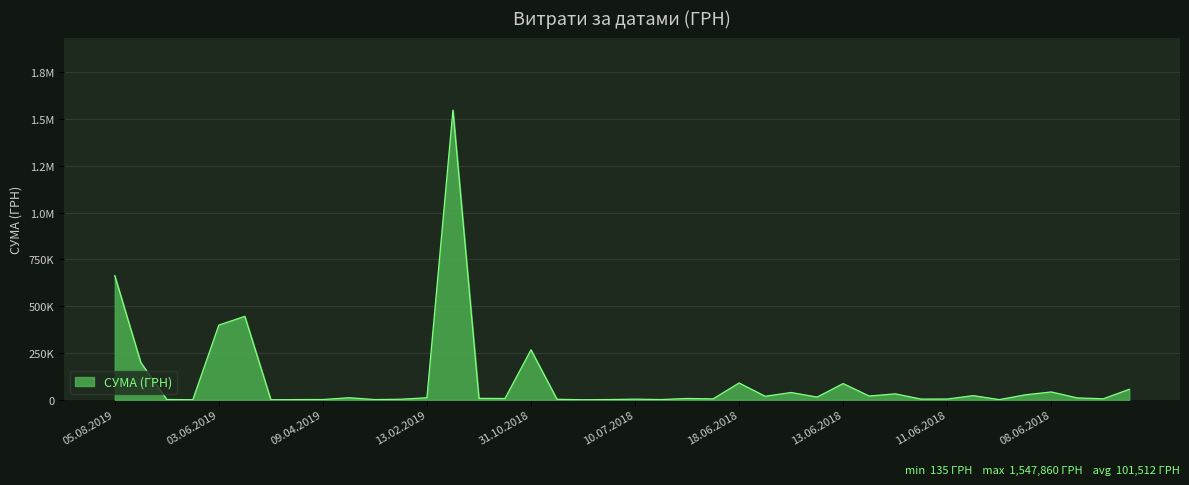

Does the chart display data point markers on the line(s)?

No